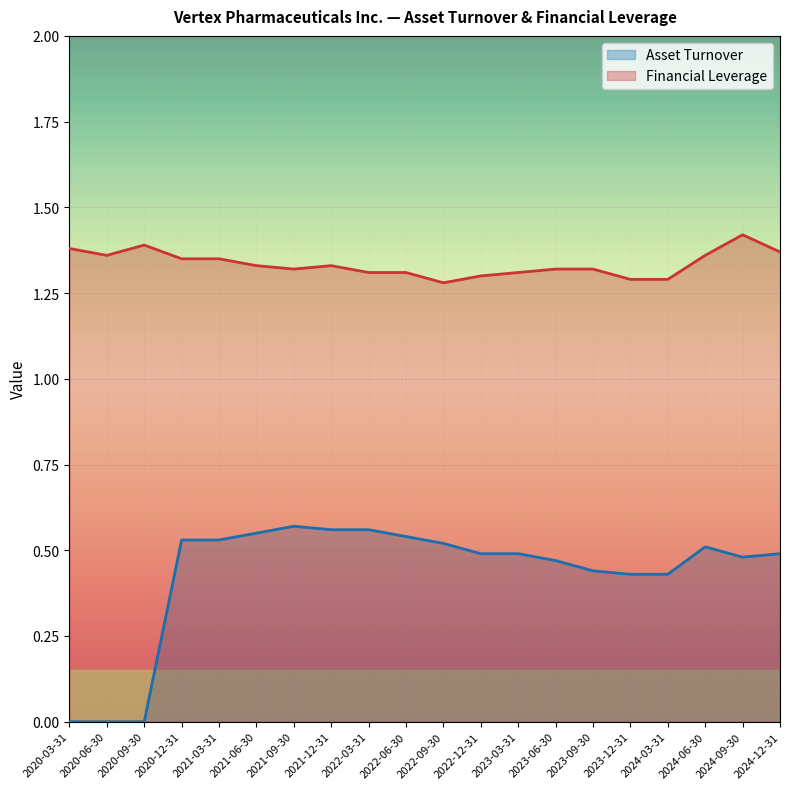

Which series has the widest spread of values?

Asset Turnover